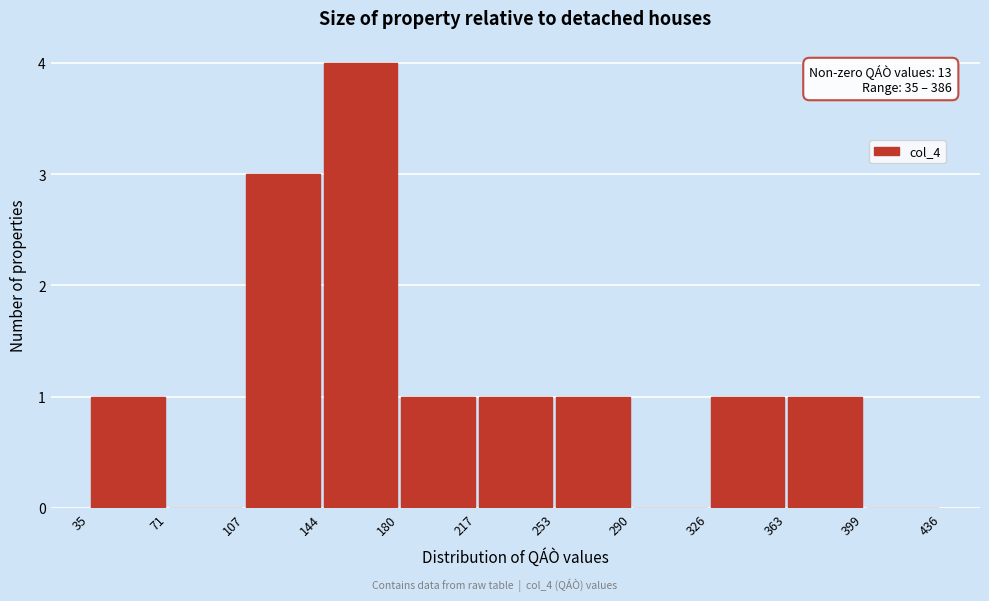

Over which range of the x-axis is the bar tallest?

144 to 180